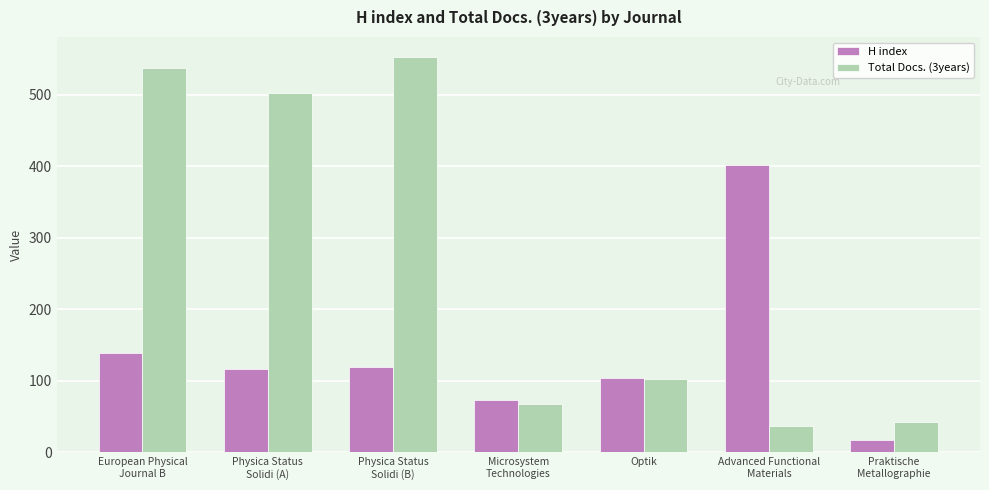

What value does the H index series have at Praktische
Metallographie, to the nearest 10?

20